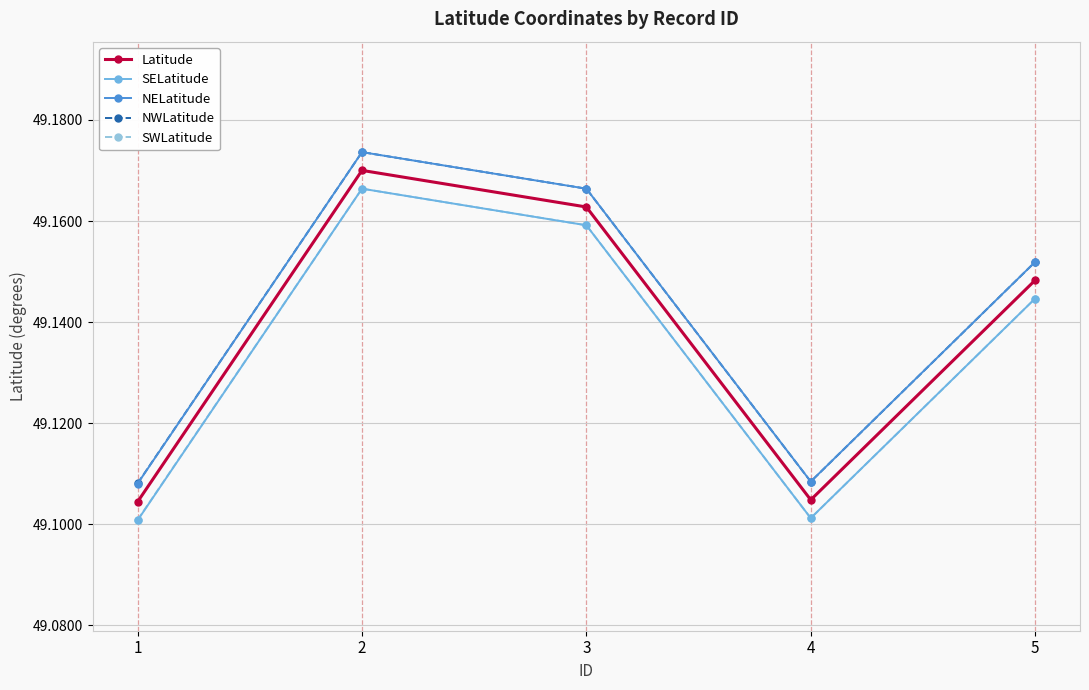

True or false: SELatitude has more than 2 interior local peaks.

False